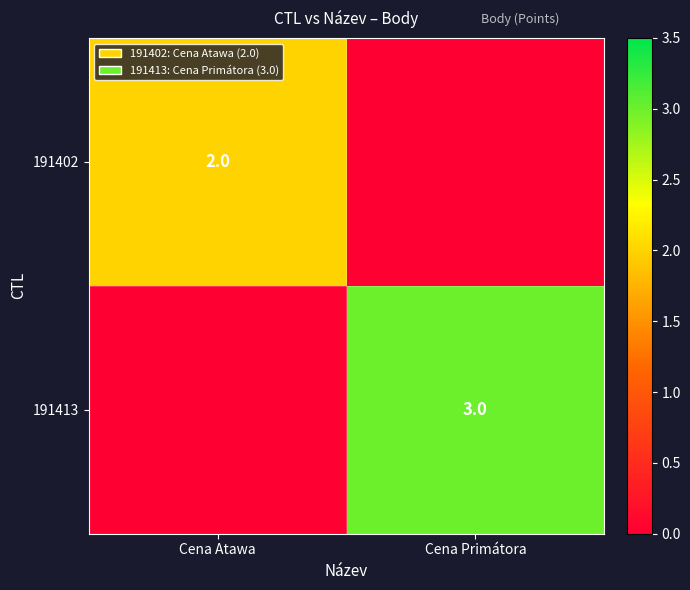

The 191413 series shows 1 at Cena Primátora. True or false?

False